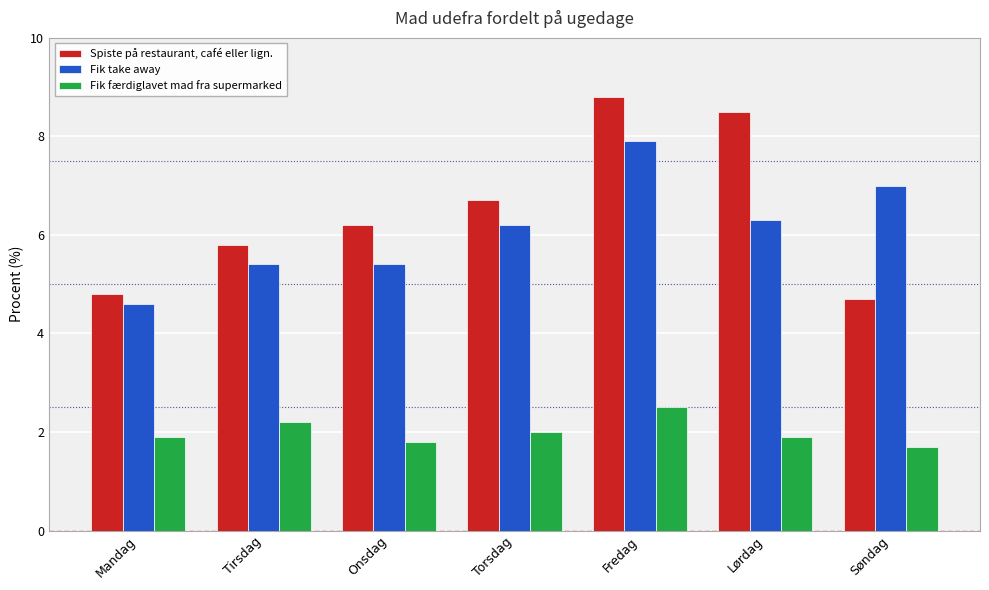

Does the chart contain any negative values?

No